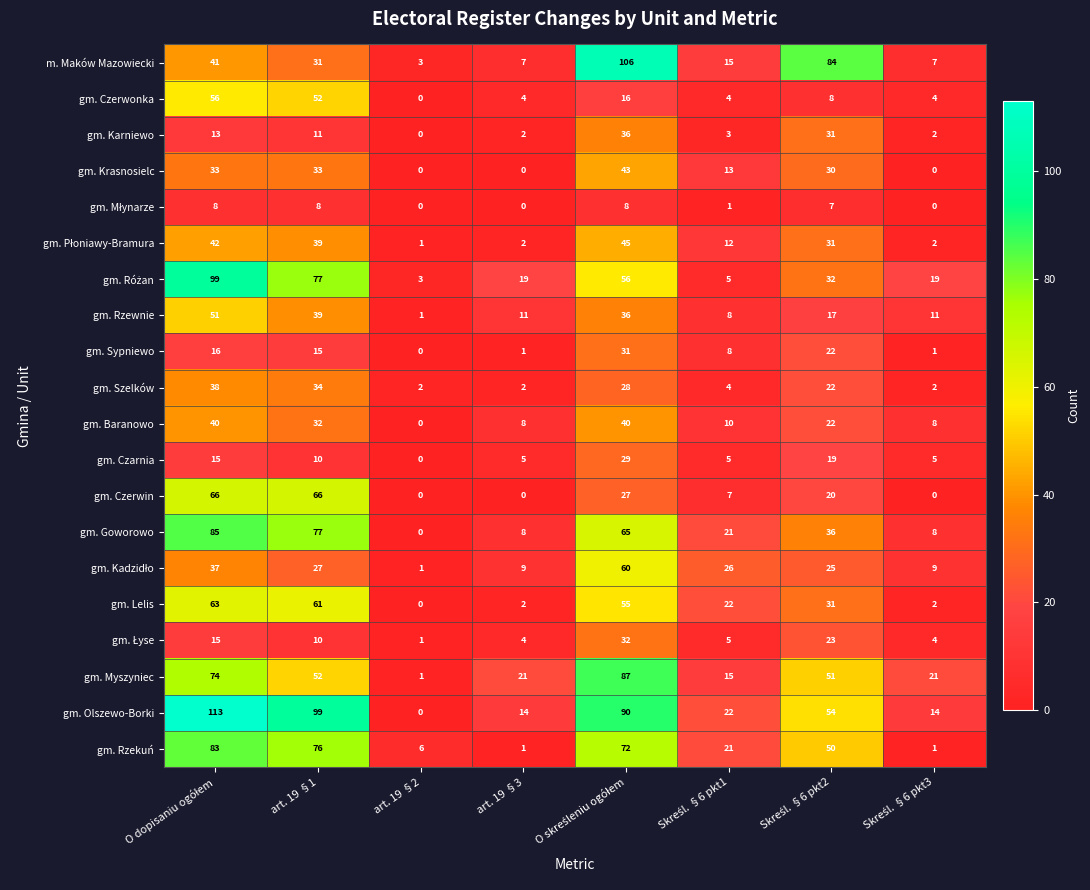

What is the difference between the maximum and minimum values in the gm. Krasnosielc series?

43